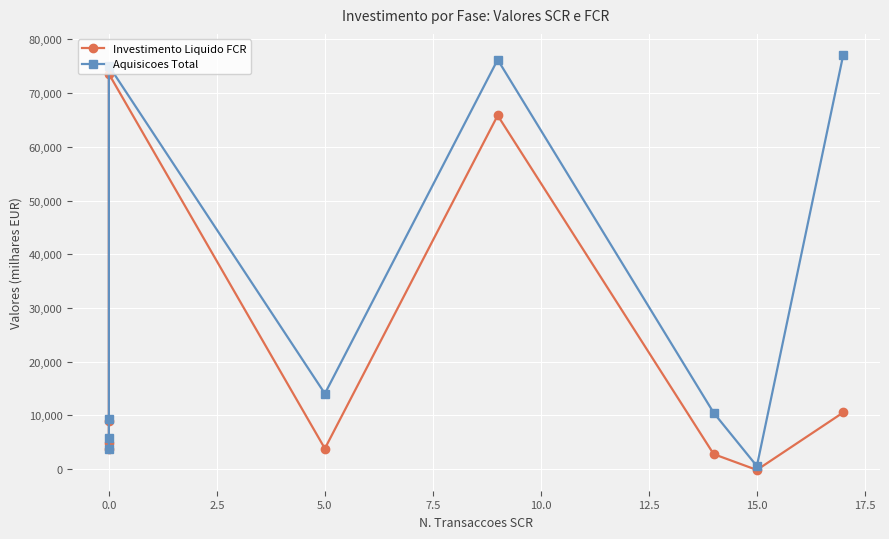

What is the maximum value shown in the chart?

77163.7